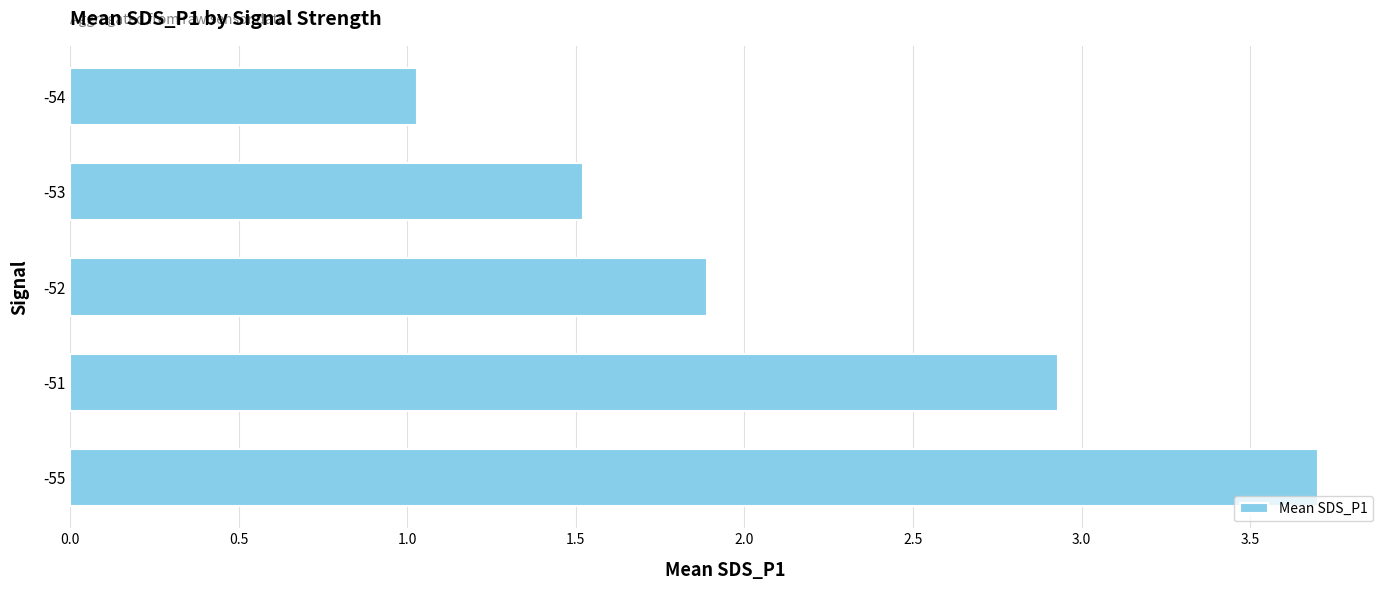

What is the change in value from -51 to -53?

-1.4